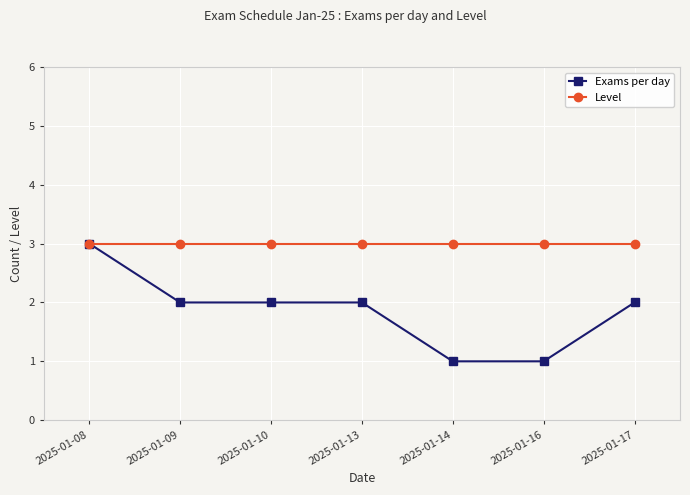

What is the value of the Exams per day point at the 2nd from the left?

2